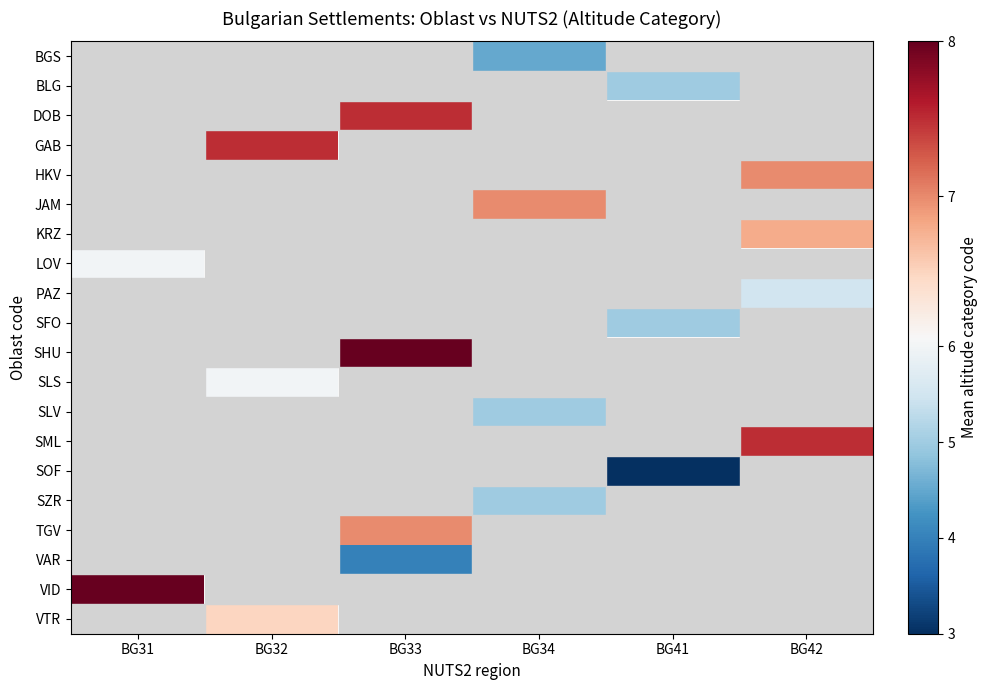

What is the lowest value of the LOV series?

6.0